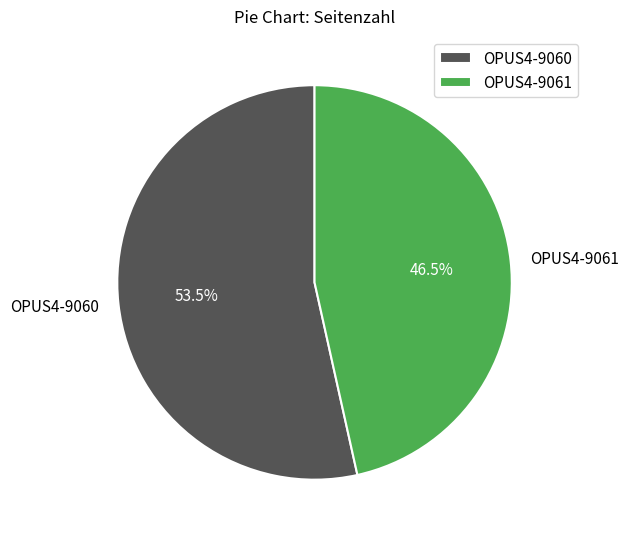

How many slices are in this pie chart?

2